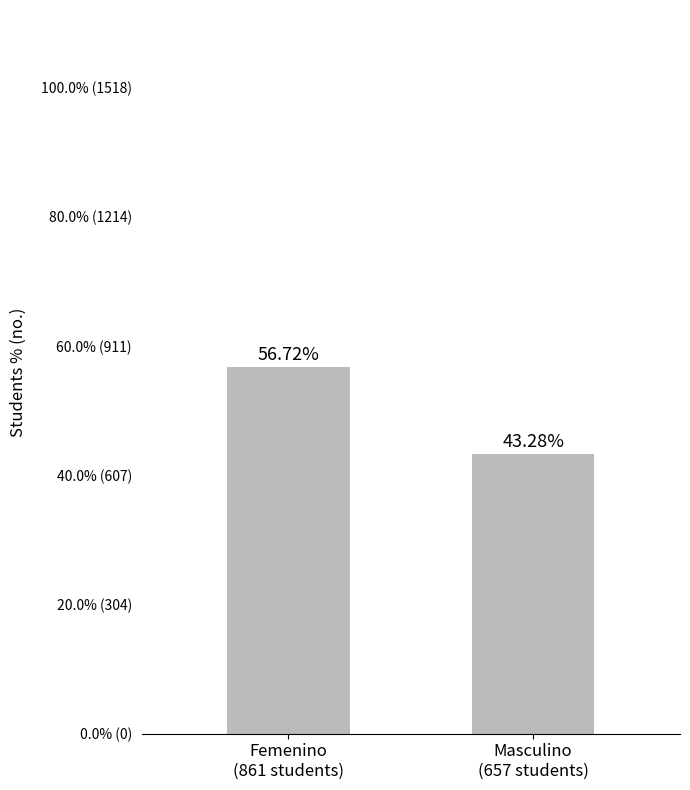

Is it true that the value at Masculino
(657 students) is 657?

True